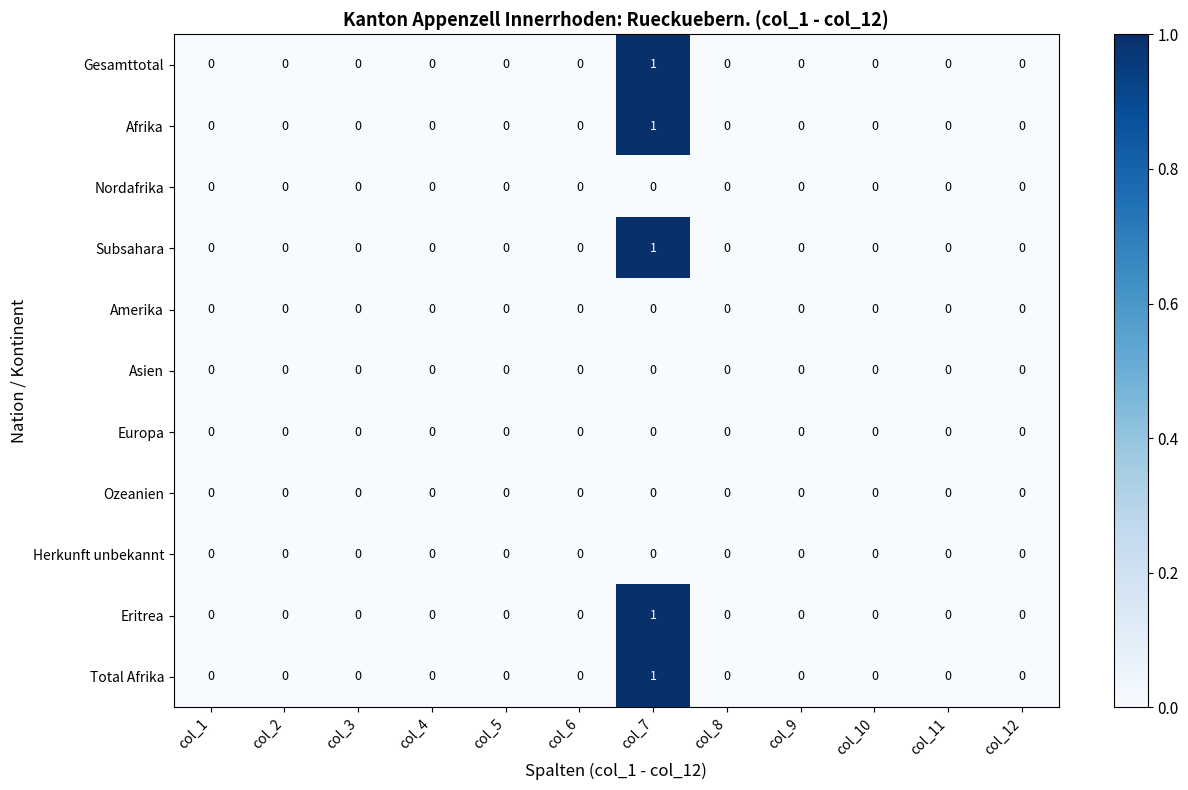

How many Afrika values are between 0 and 1?

12